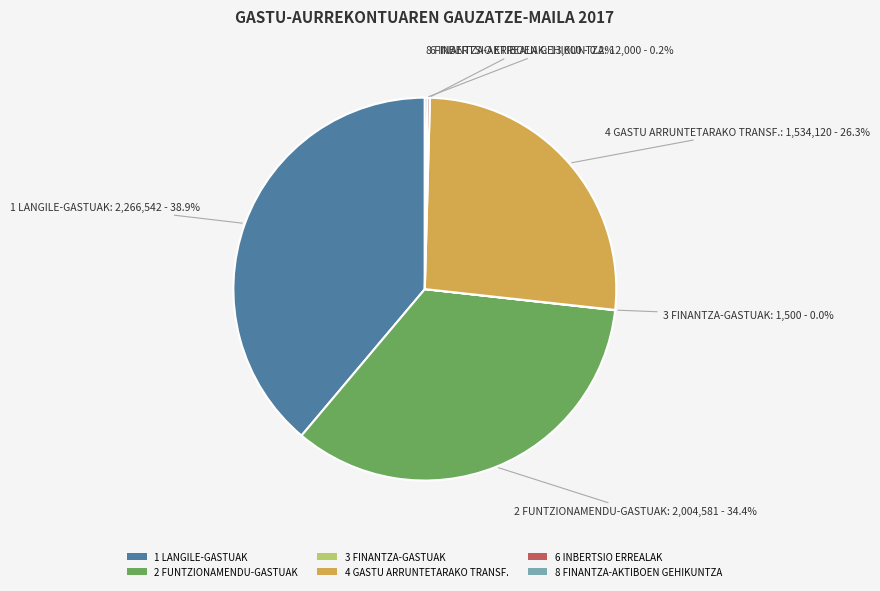

Does any single category account for the majority?

No